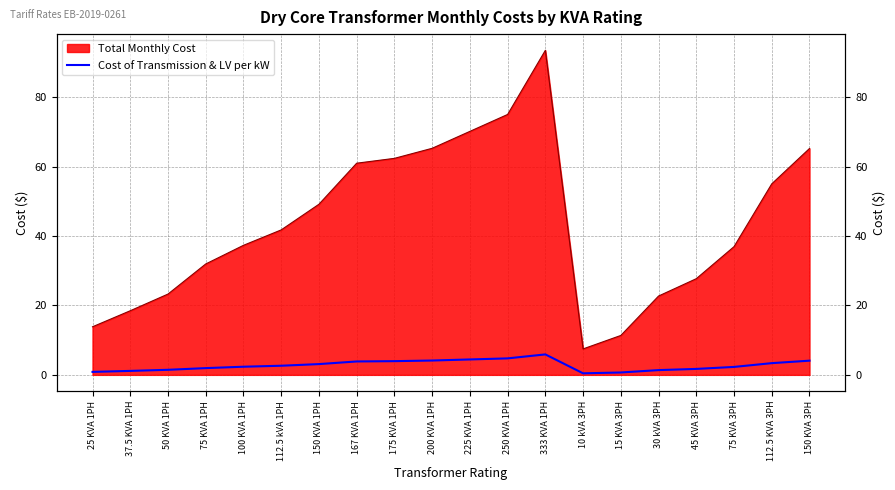

Rank the categories by value from highest to lowest.

333 KVA 1PH, 250 KVA 1PH, 225 KVA 1PH, 200 KVA 1PH, 150 KVA 3PH, 175 KVA 1PH, 167 KVA 1PH, 112.5 KVA 3PH, 150 KVA 1PH, 112.5 kVA 1PH, 100 KVA 1PH, 75 KVA 3PH, 75 KVA 1PH, 45 KVA 3PH, 50 KVA 1PH, 30 kVA 3PH, 37.5 KVA 1PH, 25 KVA 1PH, 15 KVA 3PH, 10 kVA 3PH